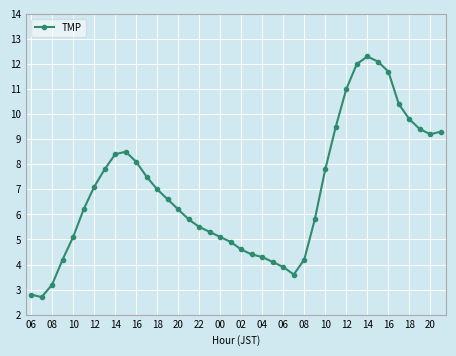

Does the chart display data point markers on the line(s)?

Yes